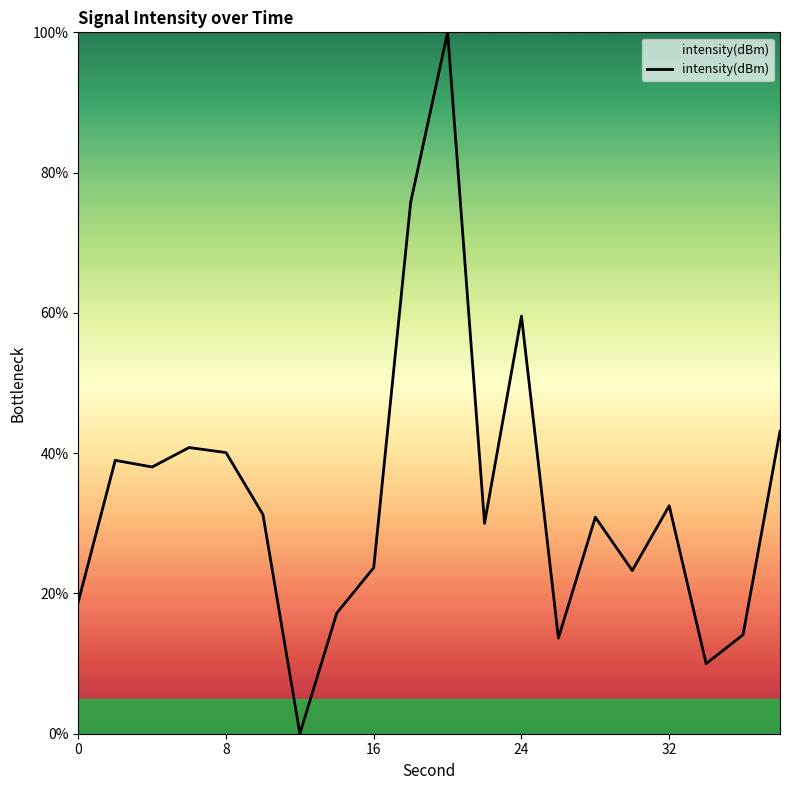

What is the greatest value displayed?

100.0